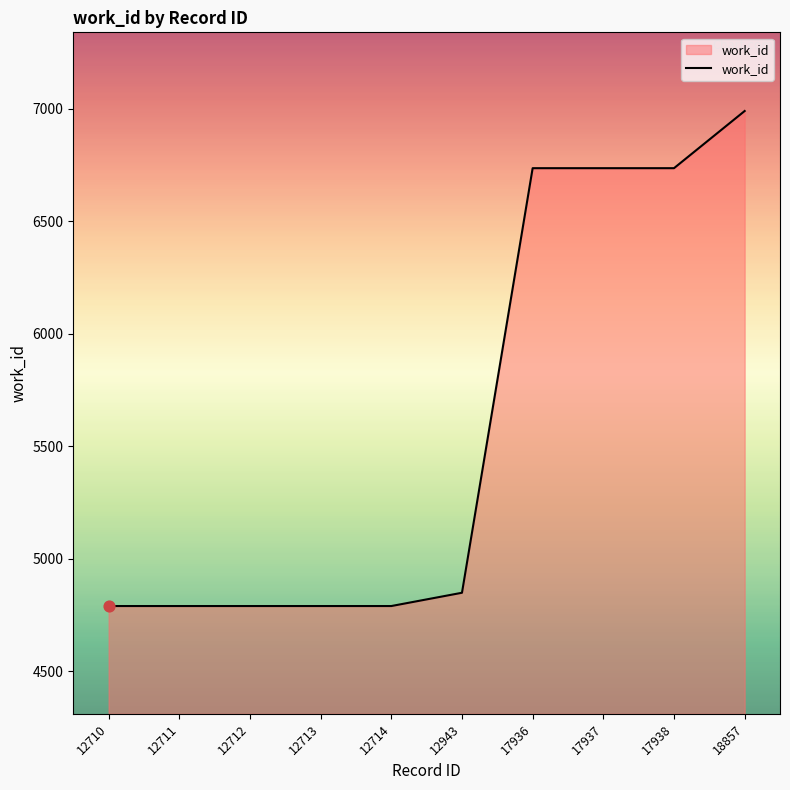

What is the ratio of the value at 12714 to the value at 17938?

0.7